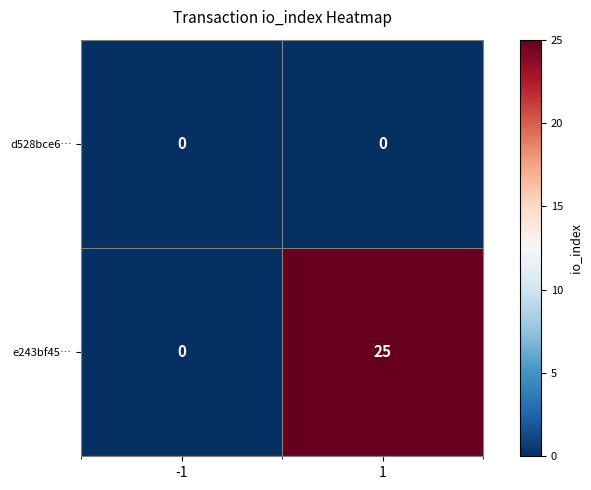

Which series has the largest total across all categories?

e243bf45…